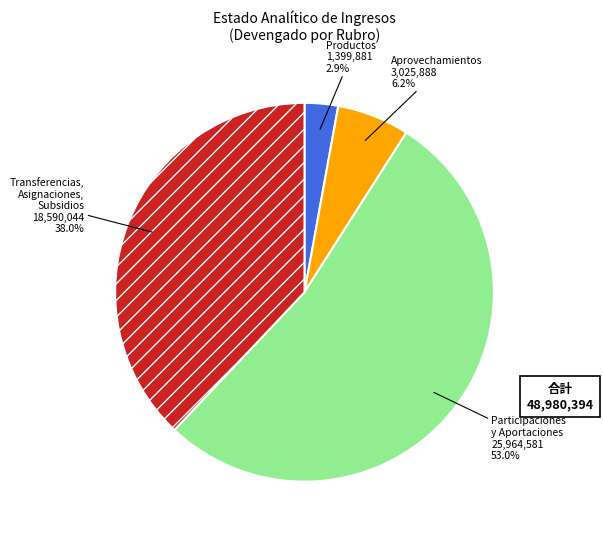

Is it true that Aprovechamientos is 1% of the pie?

False